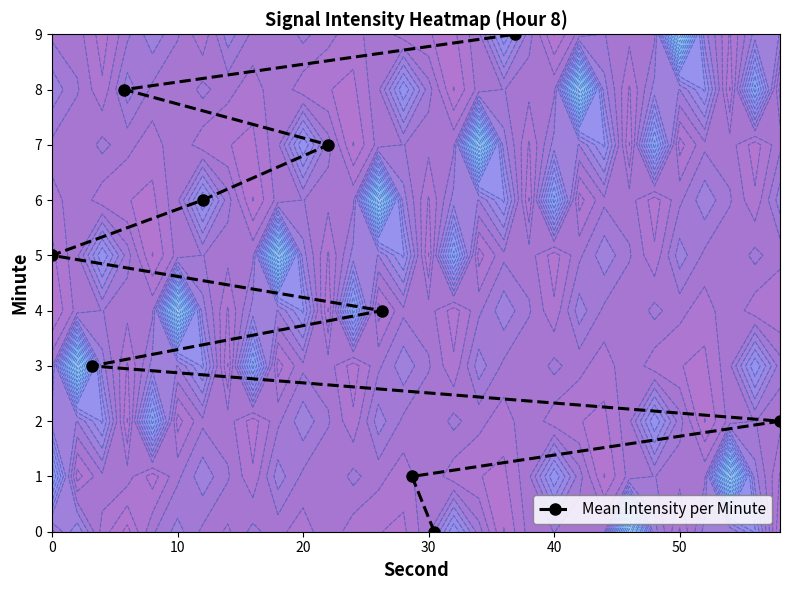

Reading right to left, list all the values displayed in this chart.

9	8	7	6	5	4	3	2	1	0